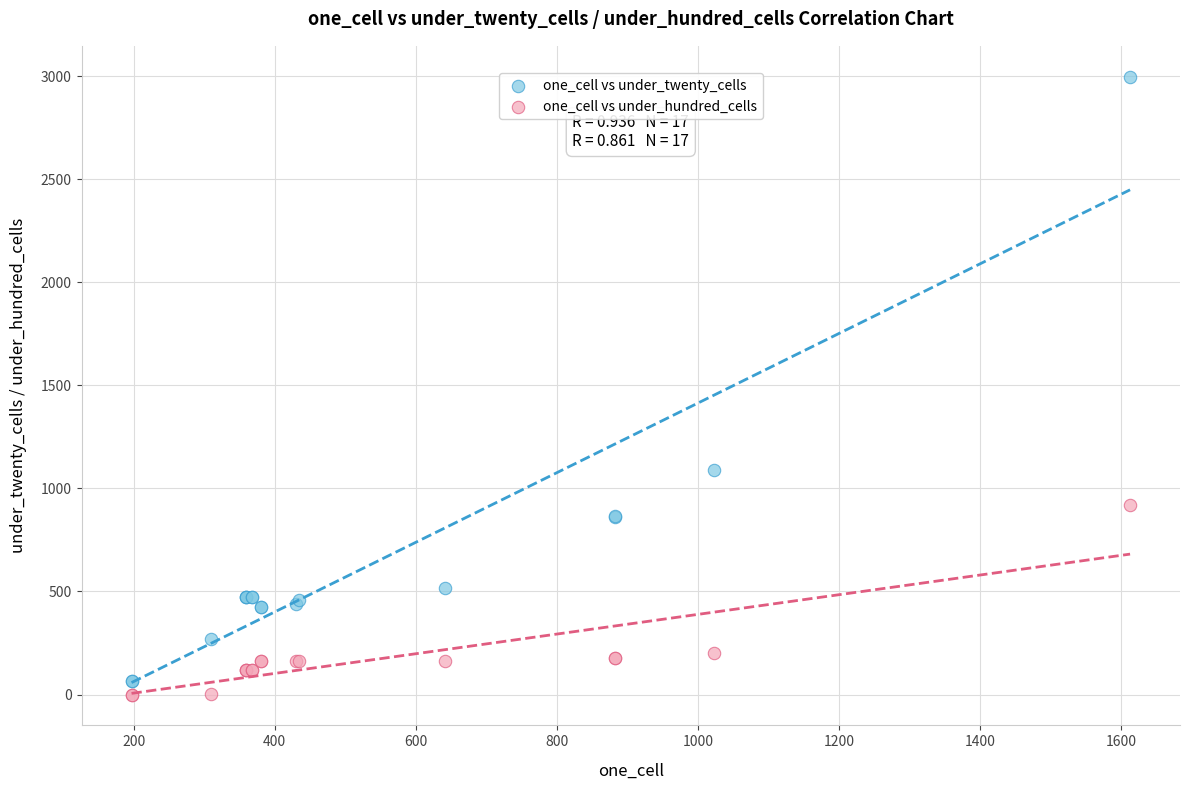

Which series contains the lowest Y value?

one_cell vs under_hundred_cells